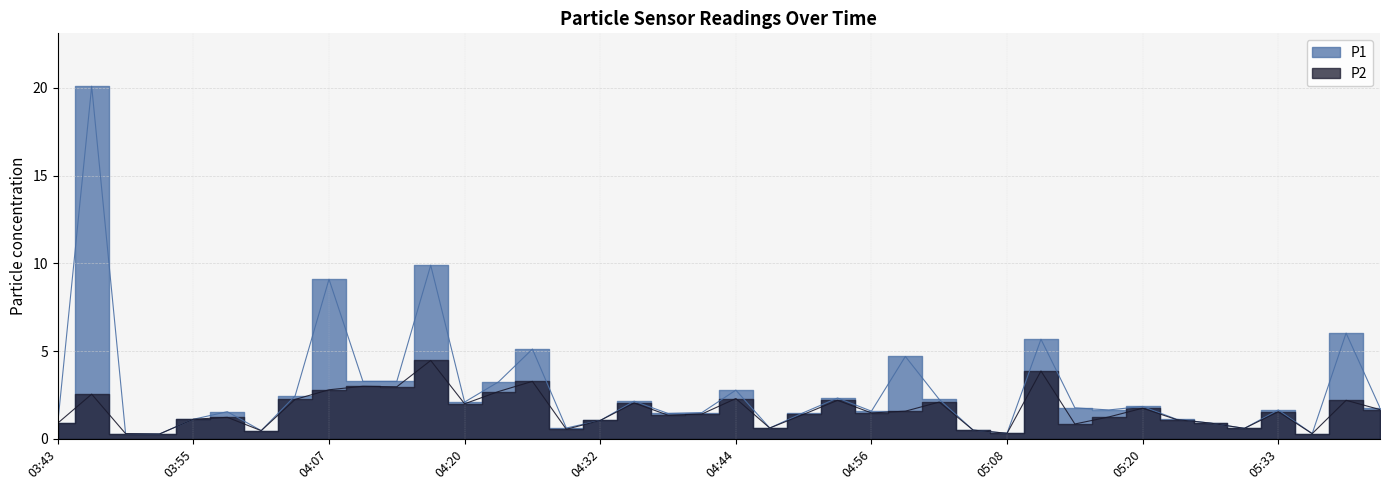

Which has a higher value, 05:27 or 05:14?

05:14